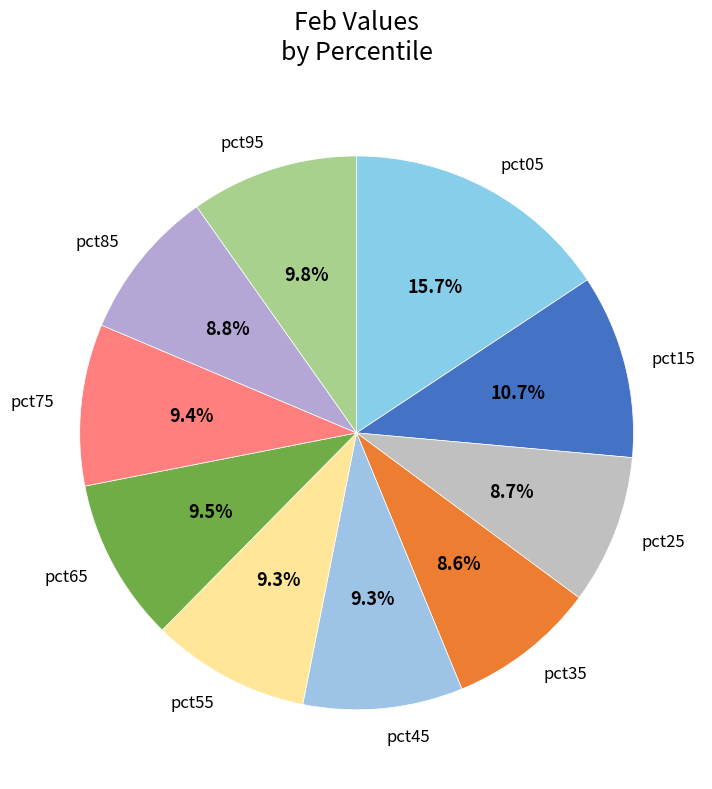

Between pct35 and pct45, which is larger?

pct45